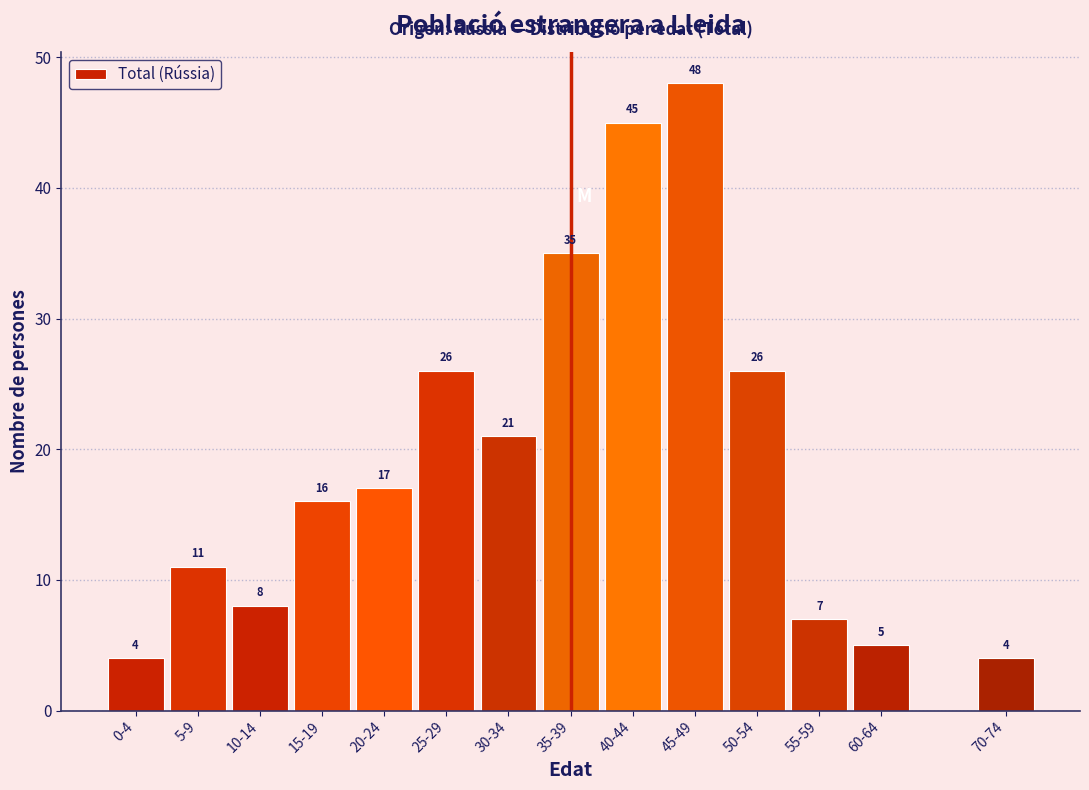

Reading left to right, extract all data points from this chart.

4	11	8	16	17	26	21	35	45	48	26	7	5	4